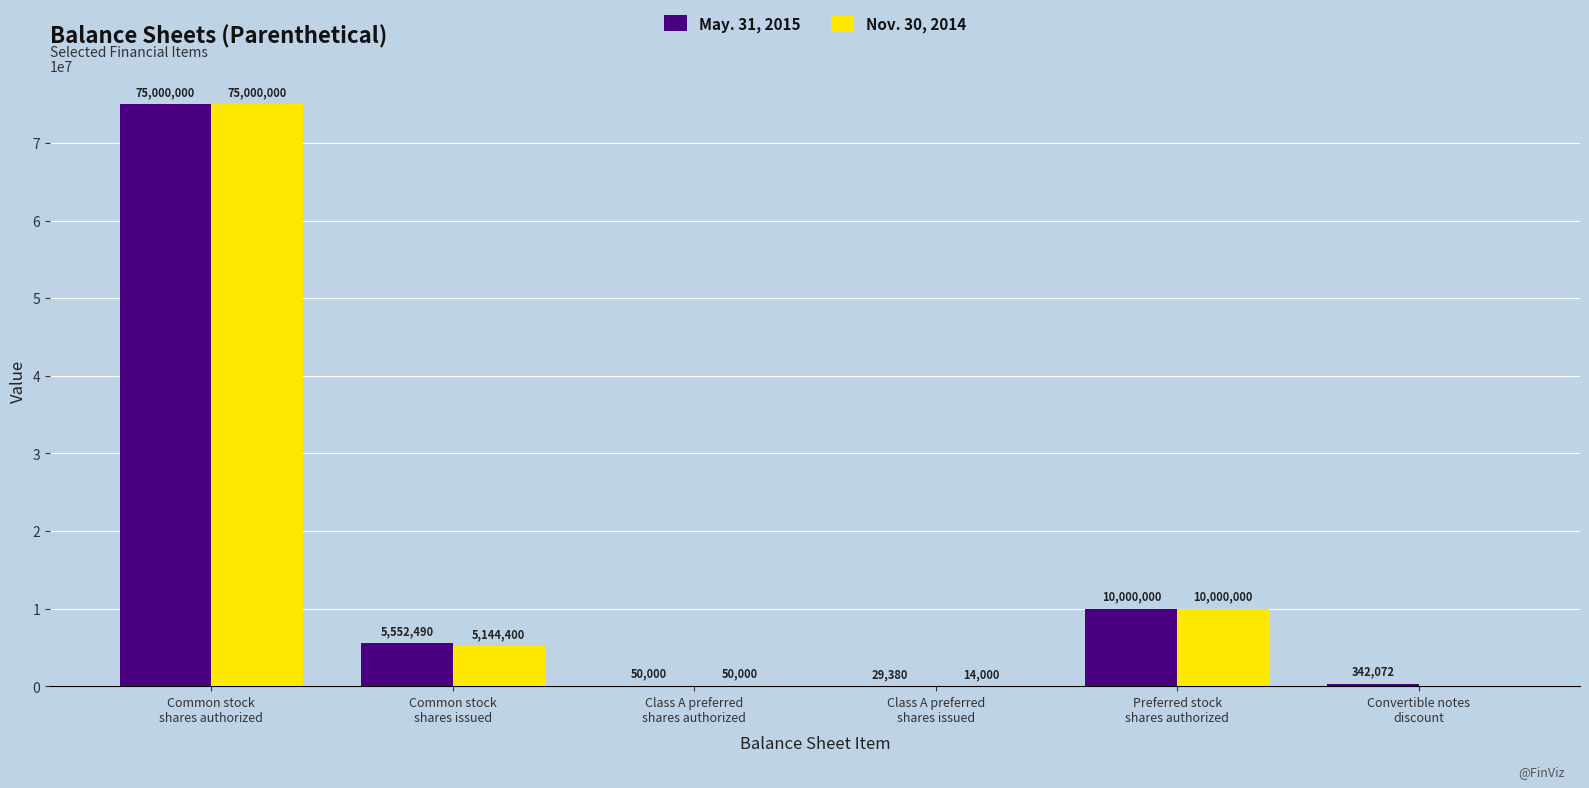

What is the highest value of the May. 31, 2015 series?

75000000